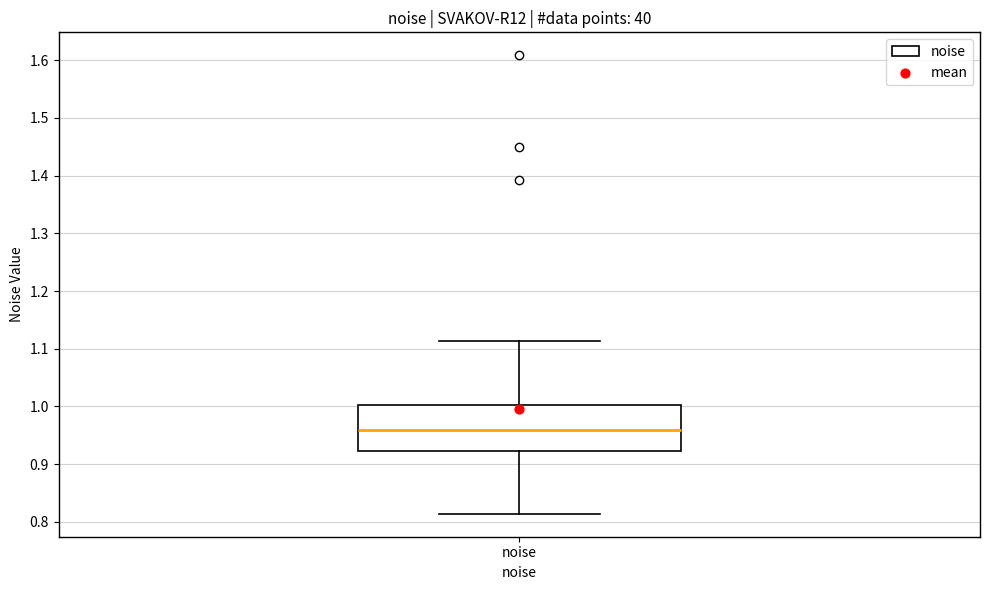

Read this box plot against the y-axis: the position of the median line, the range covered by the box, and the ends of both whiskers. The values are not printed on the chart, so give them approximately, as read against the axis.

median 0.96, box 0.92 to 1.00, whiskers 0.81 to 1.11